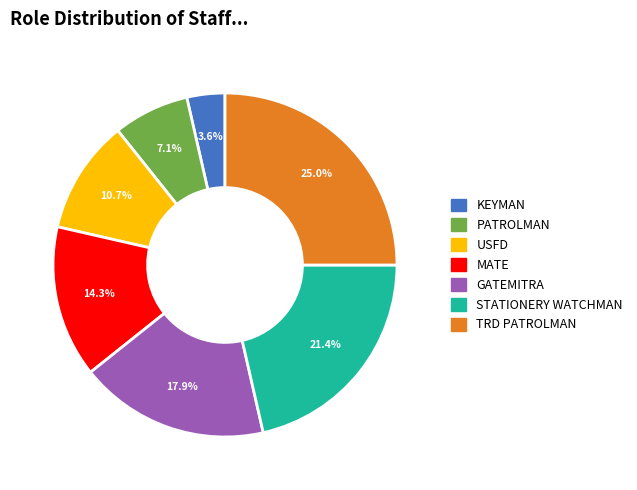

Count the number of slices in the pie.

7